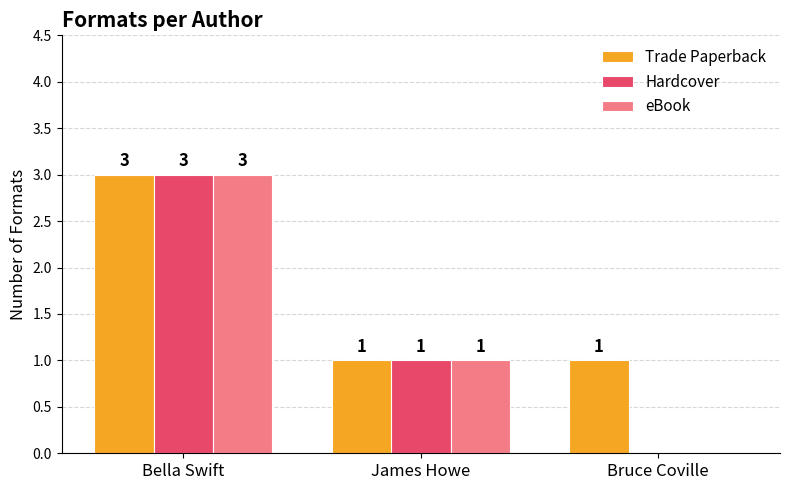

What are all the series names shown in the legend?

Trade Paperback, Hardcover, eBook